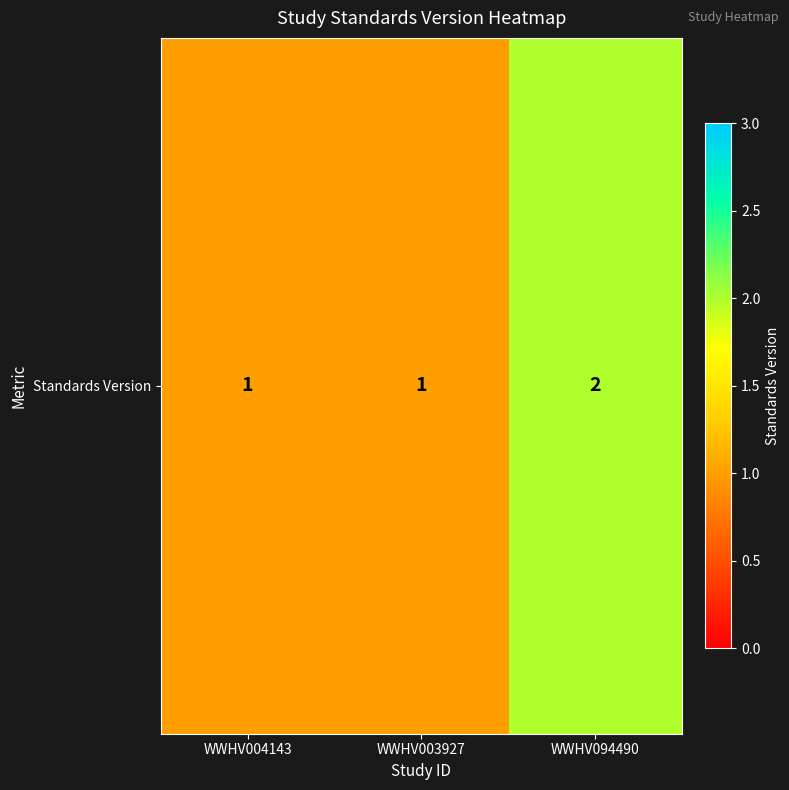

Count the number of values greater than 1.

1